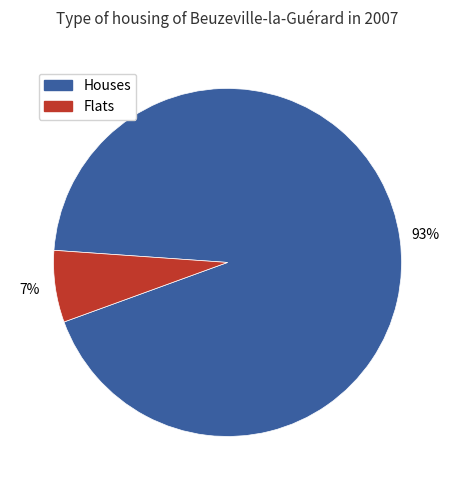

To the nearest percent, what is the average slice percentage?

50%